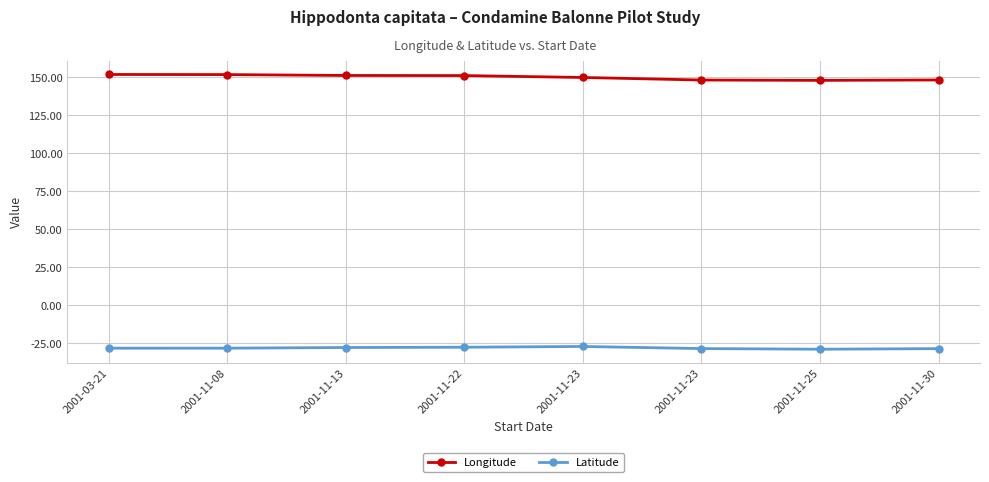

What is the difference between the Longitude values at 2001-11-13 and 2001-11-23?

3.0